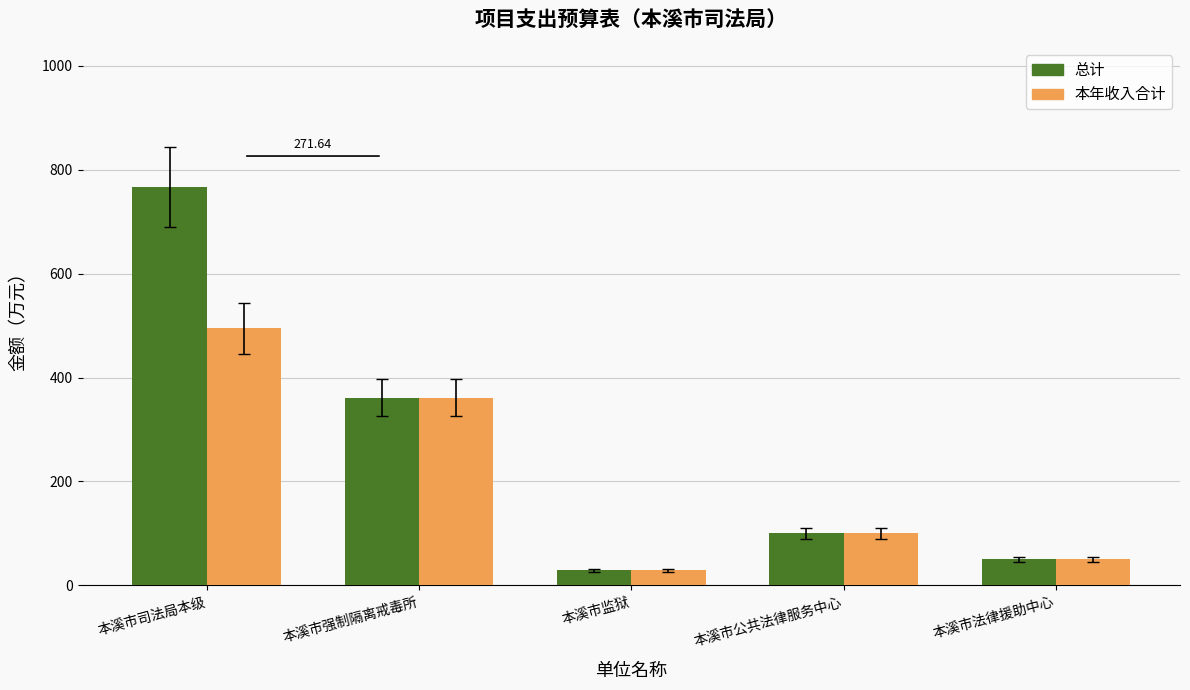

How many bars are there in total?

10